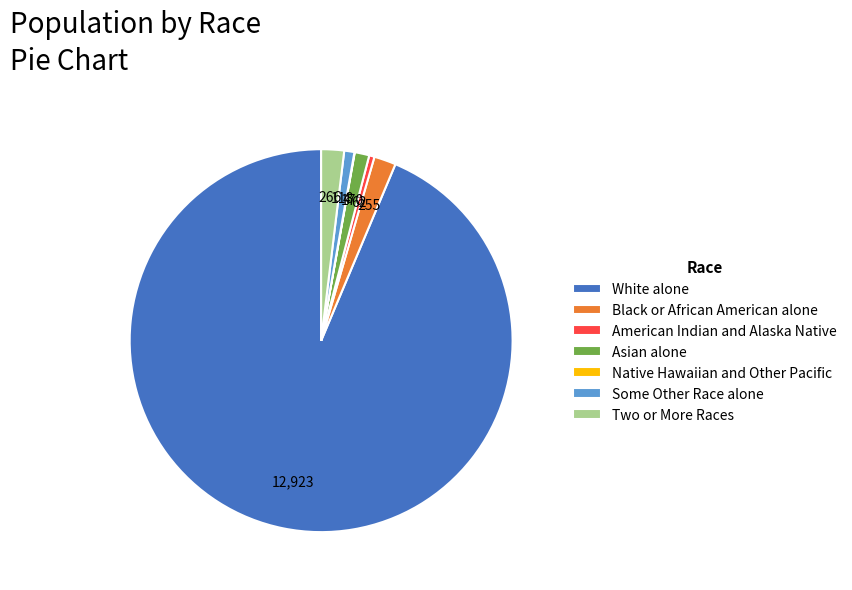

Combined, do Asian alone and White alone account for over 50%?

Yes